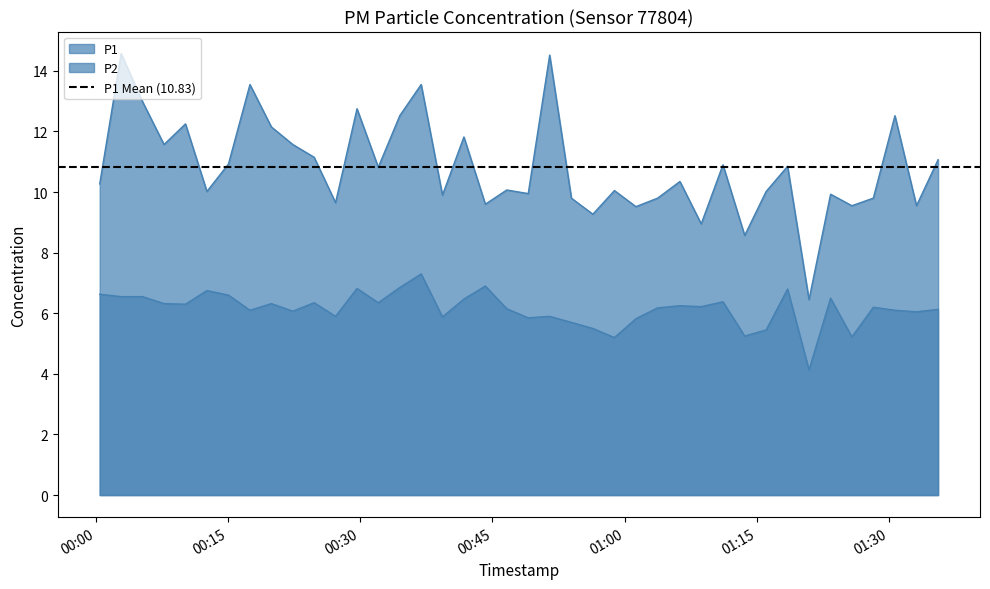

Reading left to right, transcribe all the data shown in this chart.

P1: 10.3	14.6	13.0	11.6	12.2	10.0	10.9	13.6	12.2	11.6	11.2	9.7	12.8	10.8	12.5	13.6	9.9	11.8	9.6	10.1	9.9	14.5	9.8	9.3	10.1	9.5	9.8	10.3	8.9	10.9	8.6	10.0	10.8	6.5	9.9	9.6	9.8	12.5	9.6	11.1
P2: 6.6	6.5	6.5	6.3	6.3	6.8	6.6	6.1	6.3	6.1	6.3	5.9	6.8	6.3	6.8	7.3	5.9	6.5	6.9	6.2	5.8	5.9	5.7	5.5	5.2	5.8	6.2	6.2	6.2	6.4	5.2	5.5	6.8	4.1	6.5	5.2	6.2	6.1	6.0	6.1